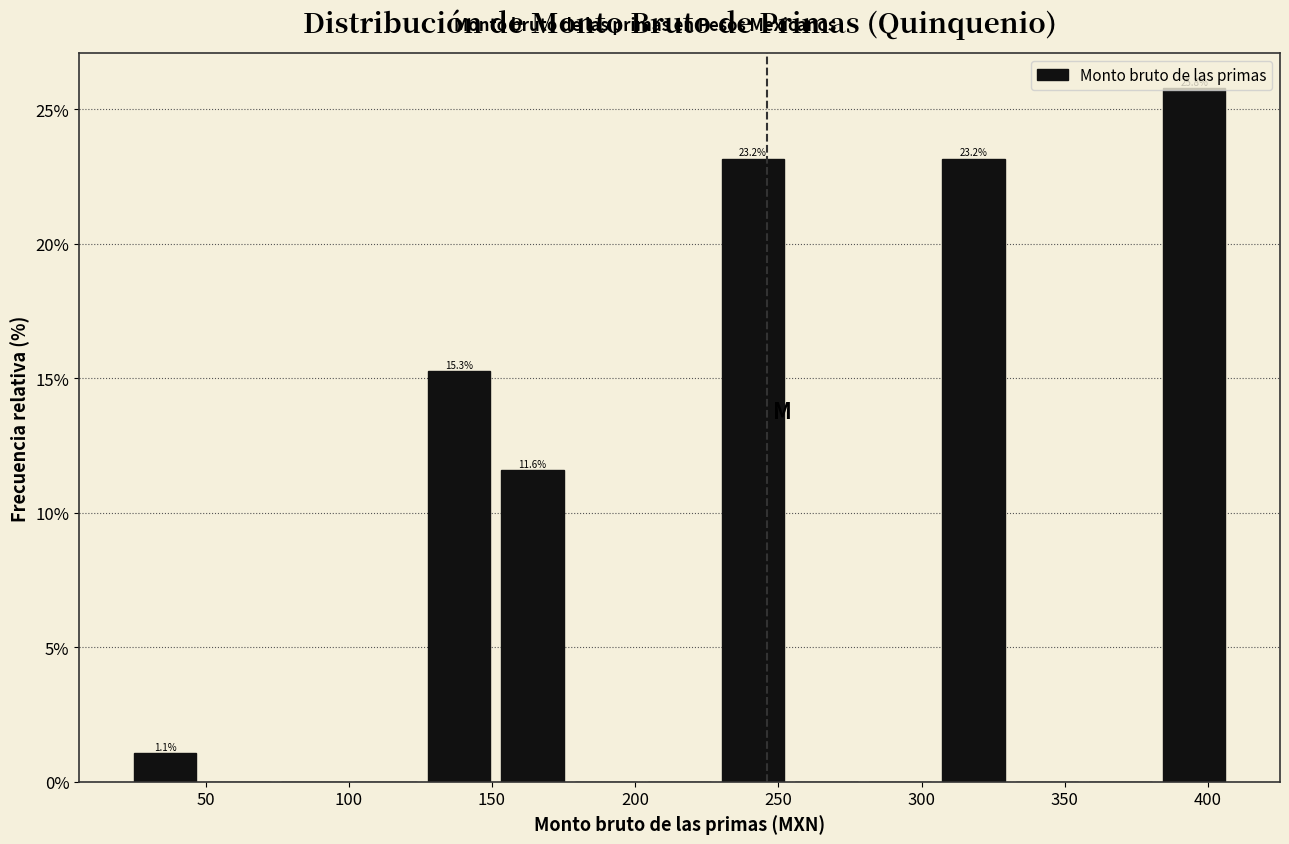

Over which range of the x-axis is the bar tallest?

380 to 410